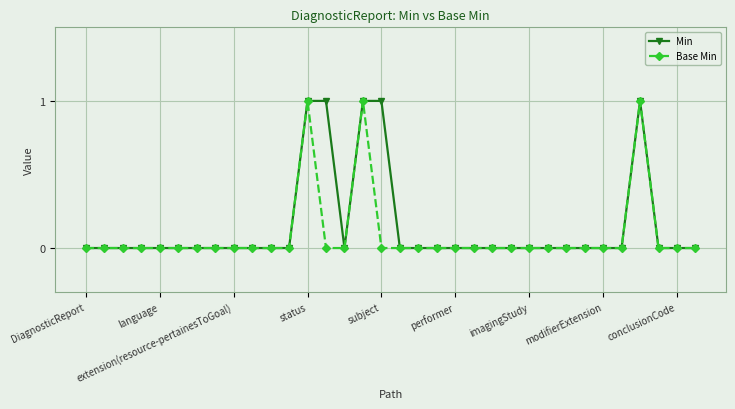

What are all the series names shown in the legend?

Min, Base Min